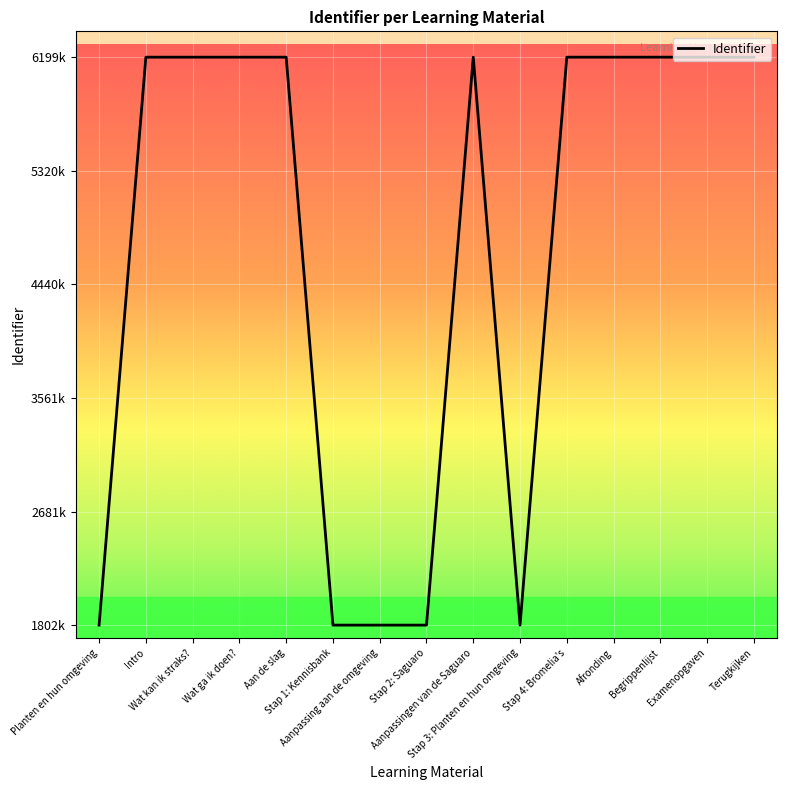

What is the difference between the maximum and minimum values?

4397043